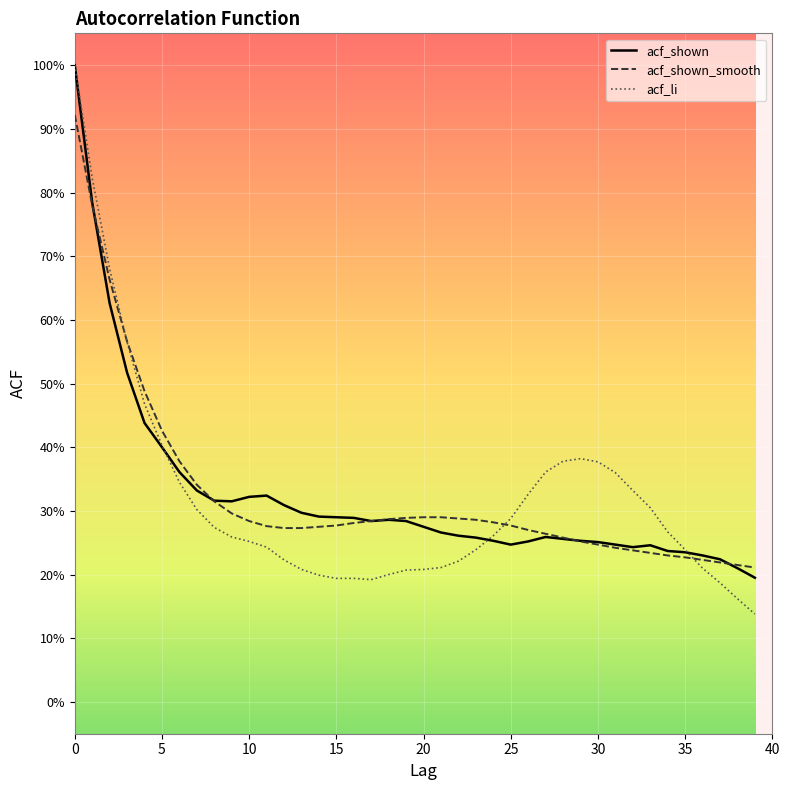

Which series has the largest total across all categories?

acf_shown_smooth